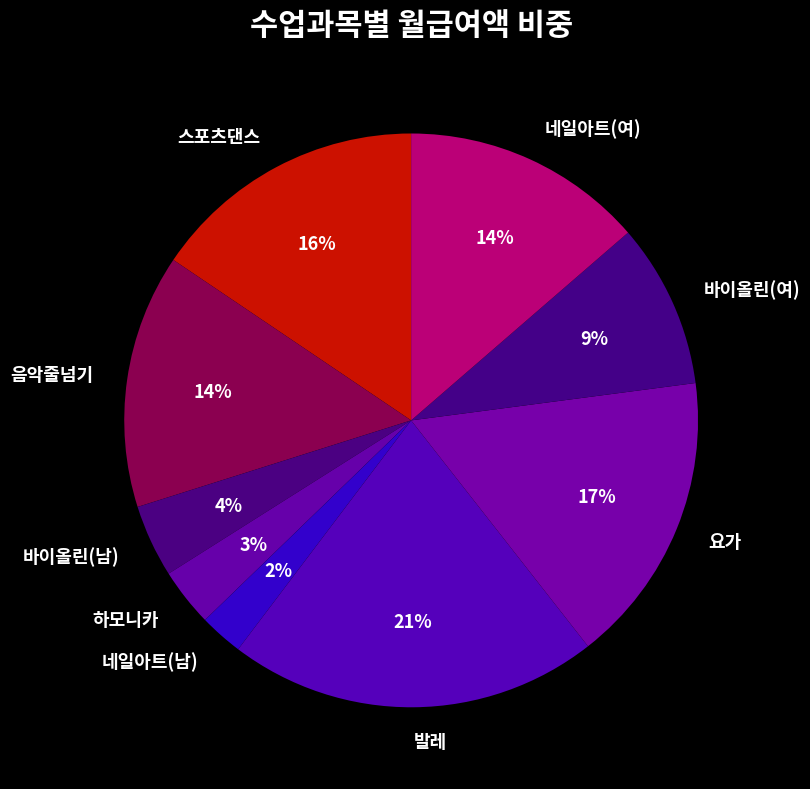

Combined, do 요가 and 바이올린(여) account for over 50%?

No